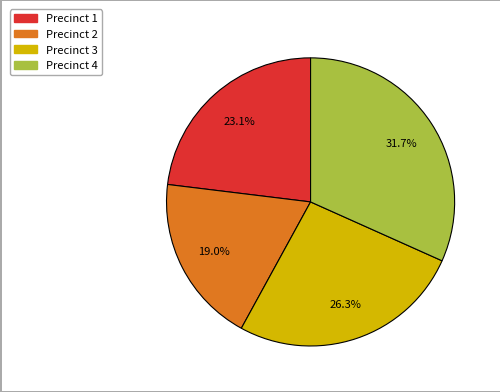

Is it true that Precinct 3 is 26% of the pie?

True